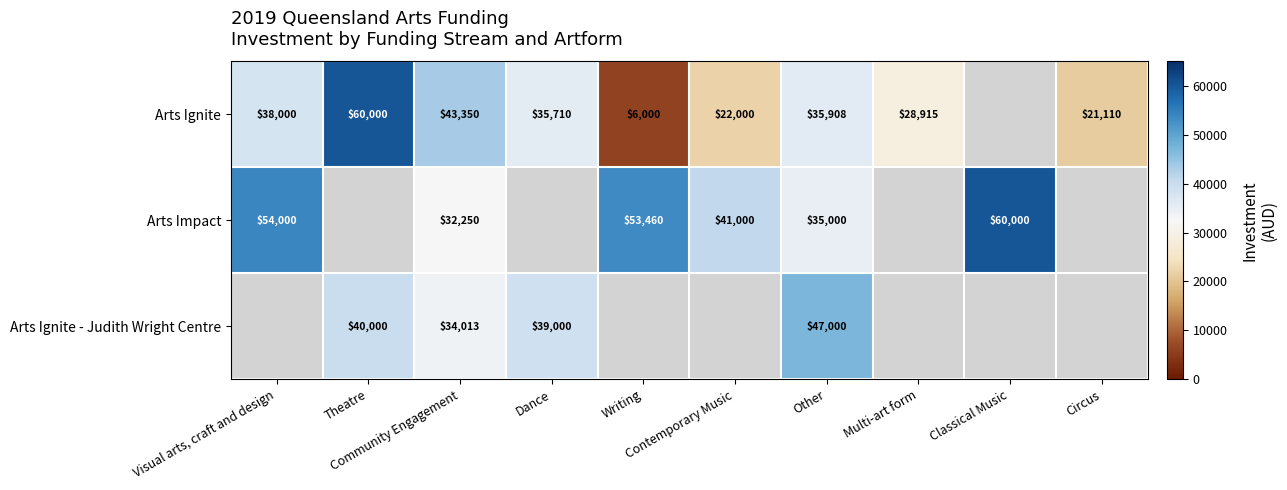

What is the sum of the Arts Ignite values at Theatre and Other?

95908.0